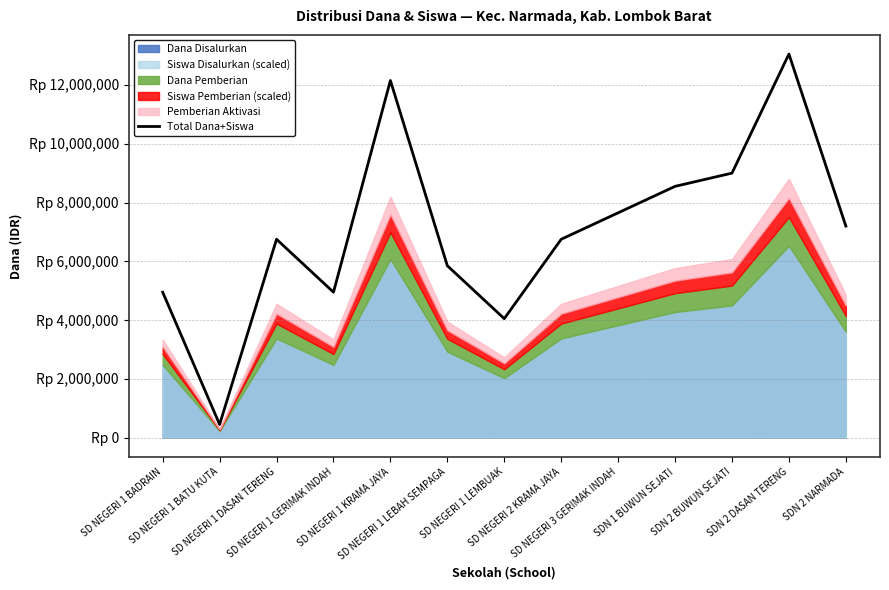

What is the approximate value at SD NEGERI 2 KRAMA JAYA, to the nearest 10?

6750000